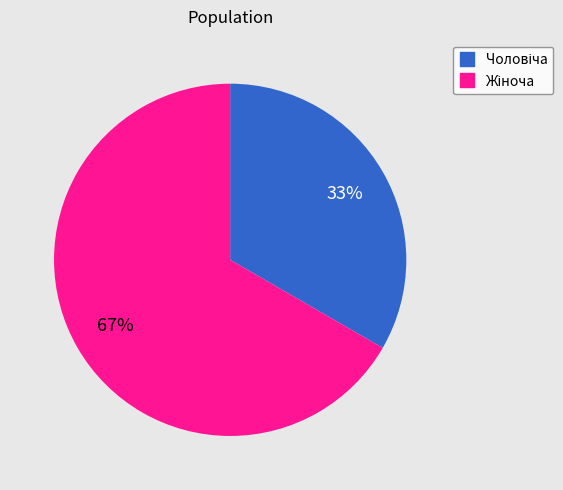

To the nearest percent, what is the average slice percentage?

50%